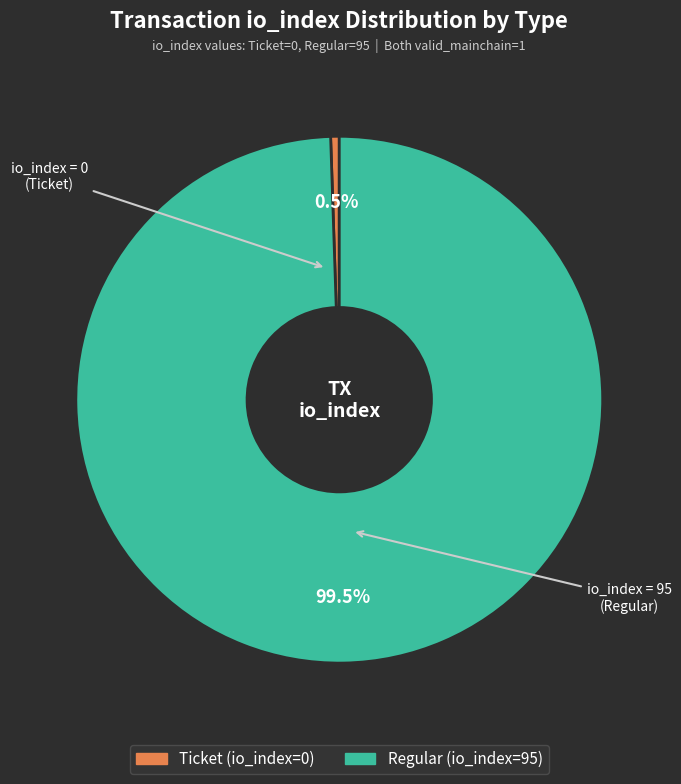

Is there a majority slice in this chart?

Yes